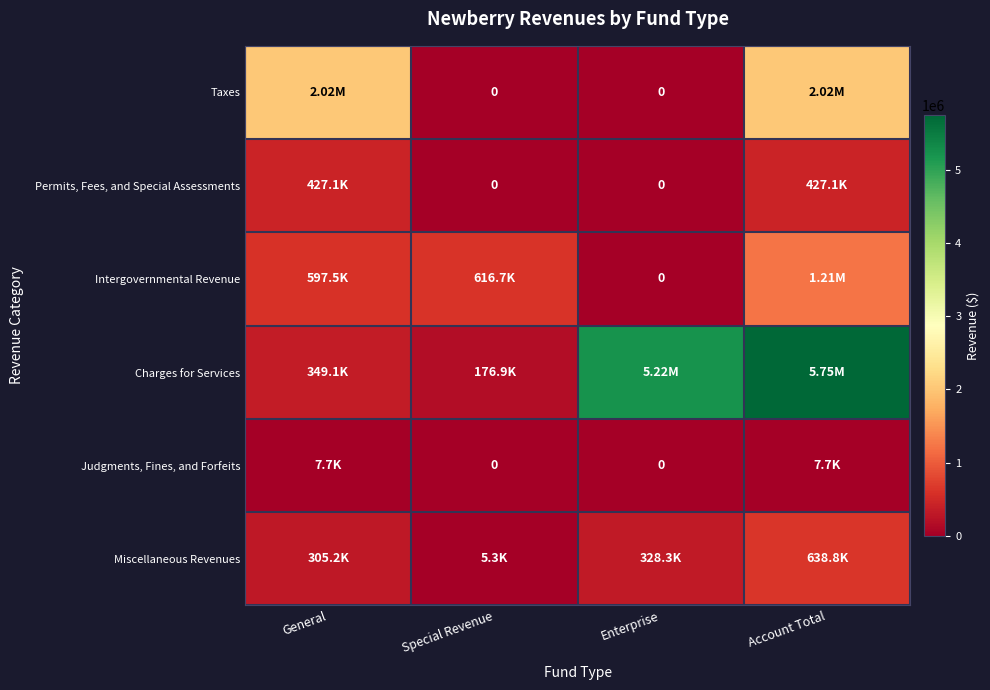

At how many categories does at least one series exceed 2185202?

2